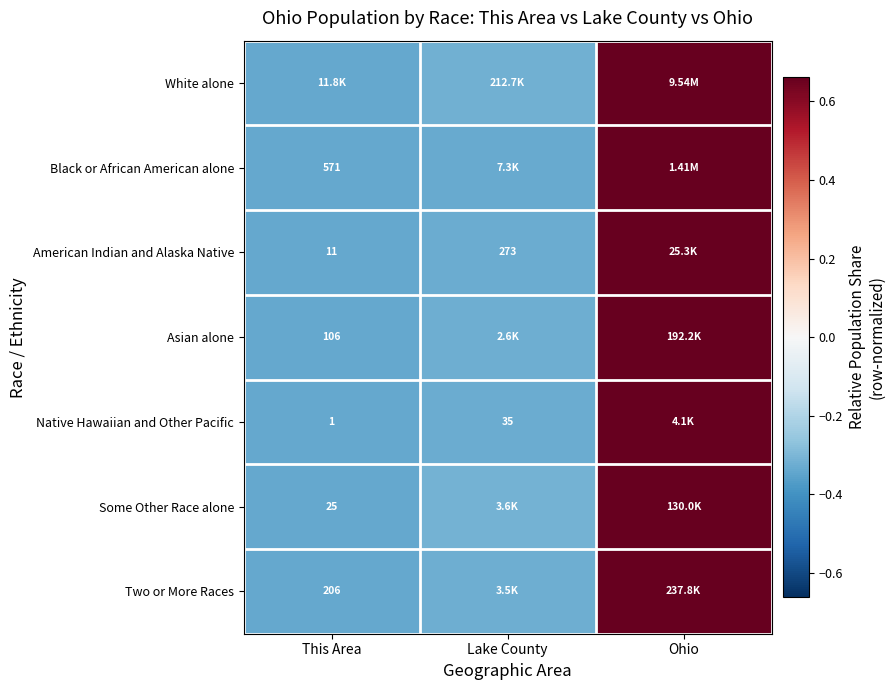

At which label is Native Hawaiian and Other Pacific closest to 0?

Lake County